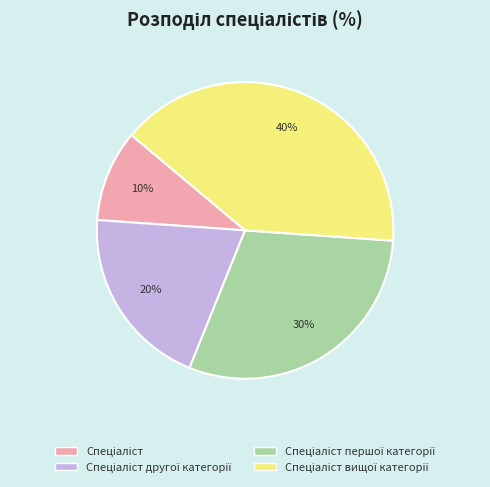

To the nearest percent, what is the average slice percentage?

25%